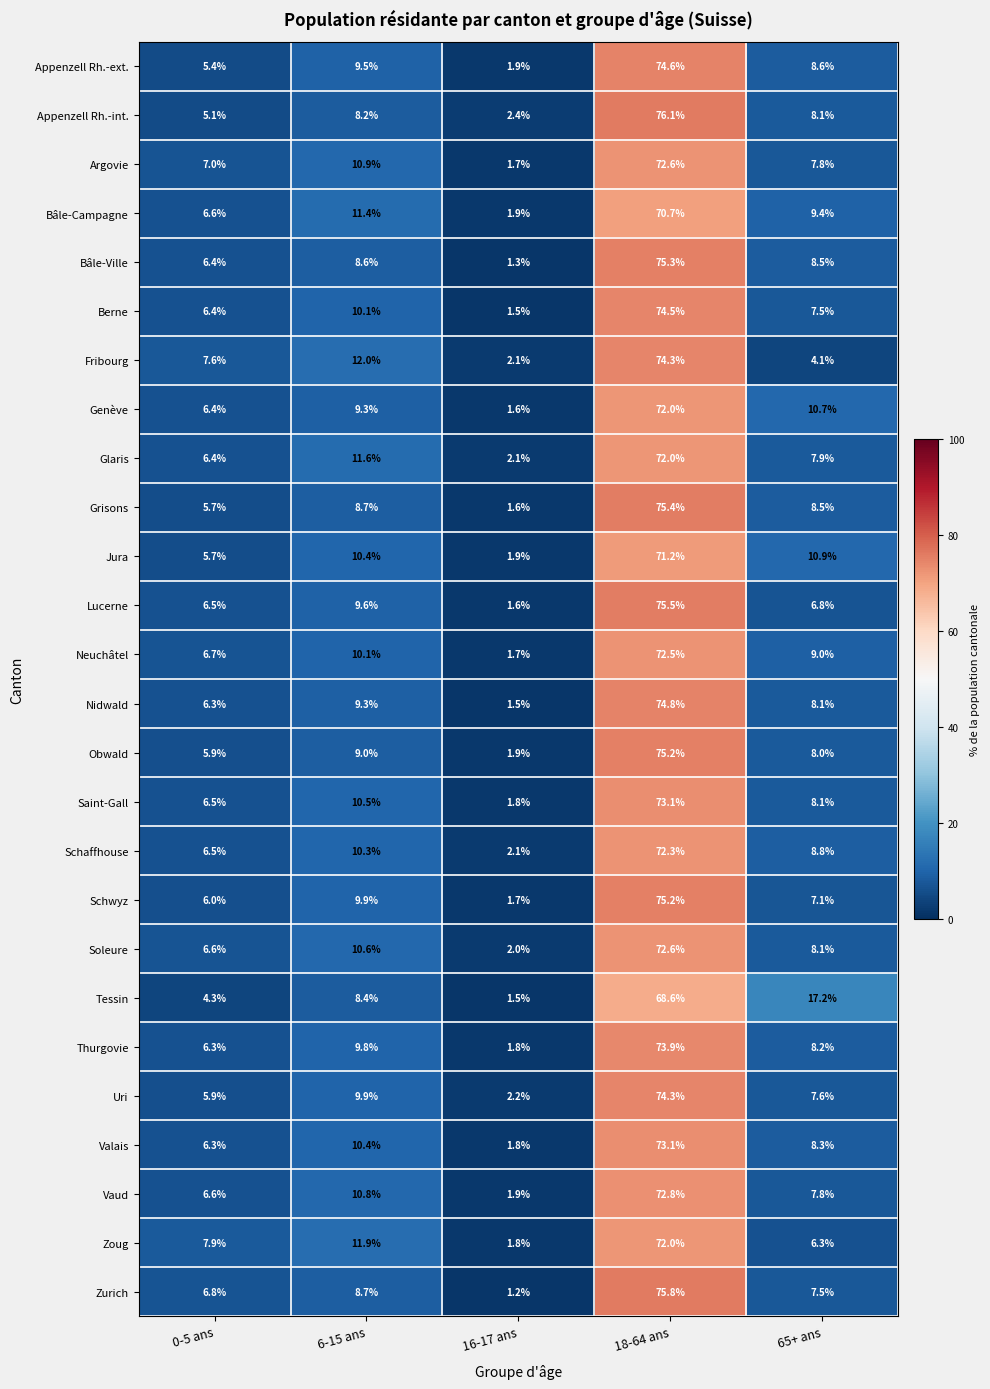

The Bâle-Ville series shows 3.4 at 6-15 ans. True or false?

False